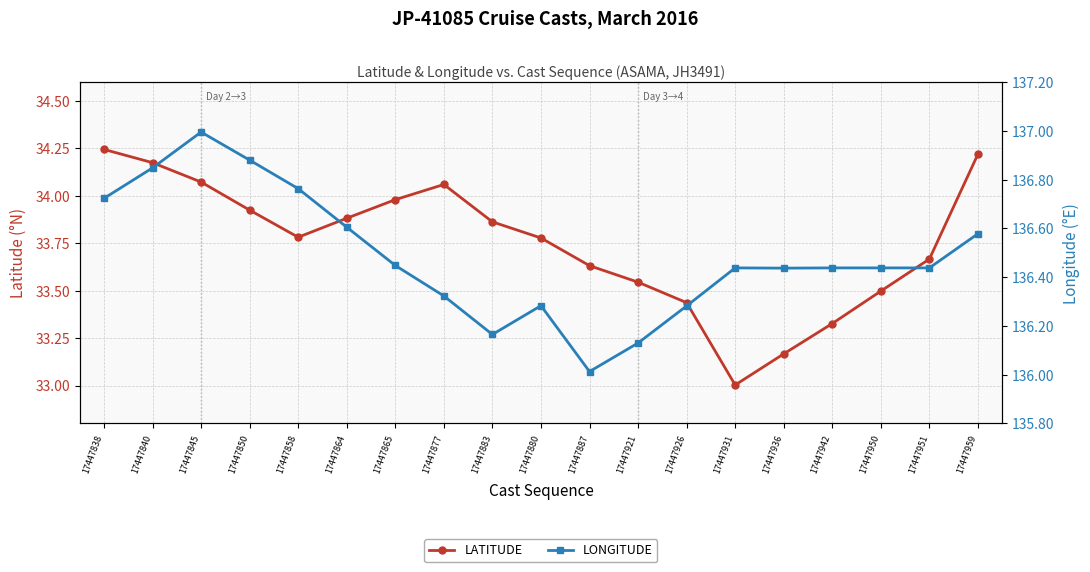

True or false: LONGITUDE has more than 1 interior local peaks.

True